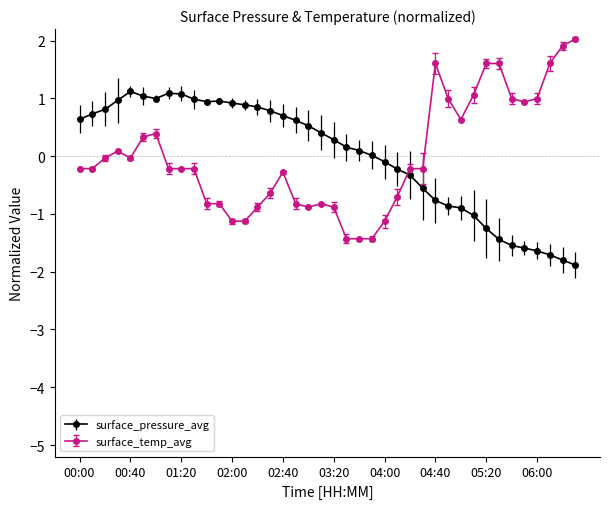

How many series are shown in this chart?

2